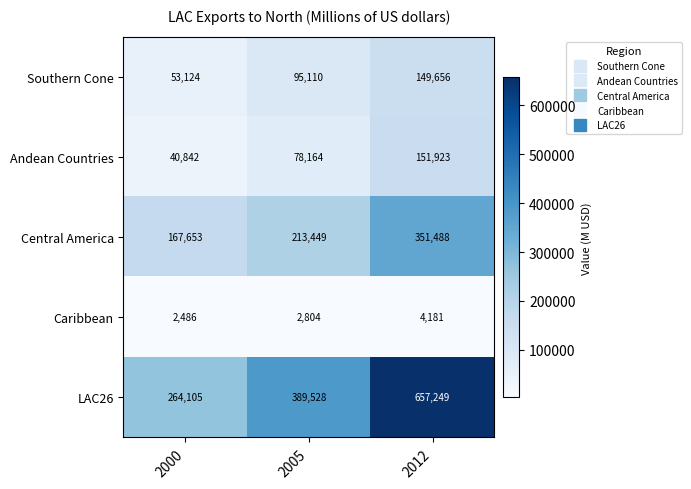

True or false: Andean Countries has a value of 117101 at 2005.

False